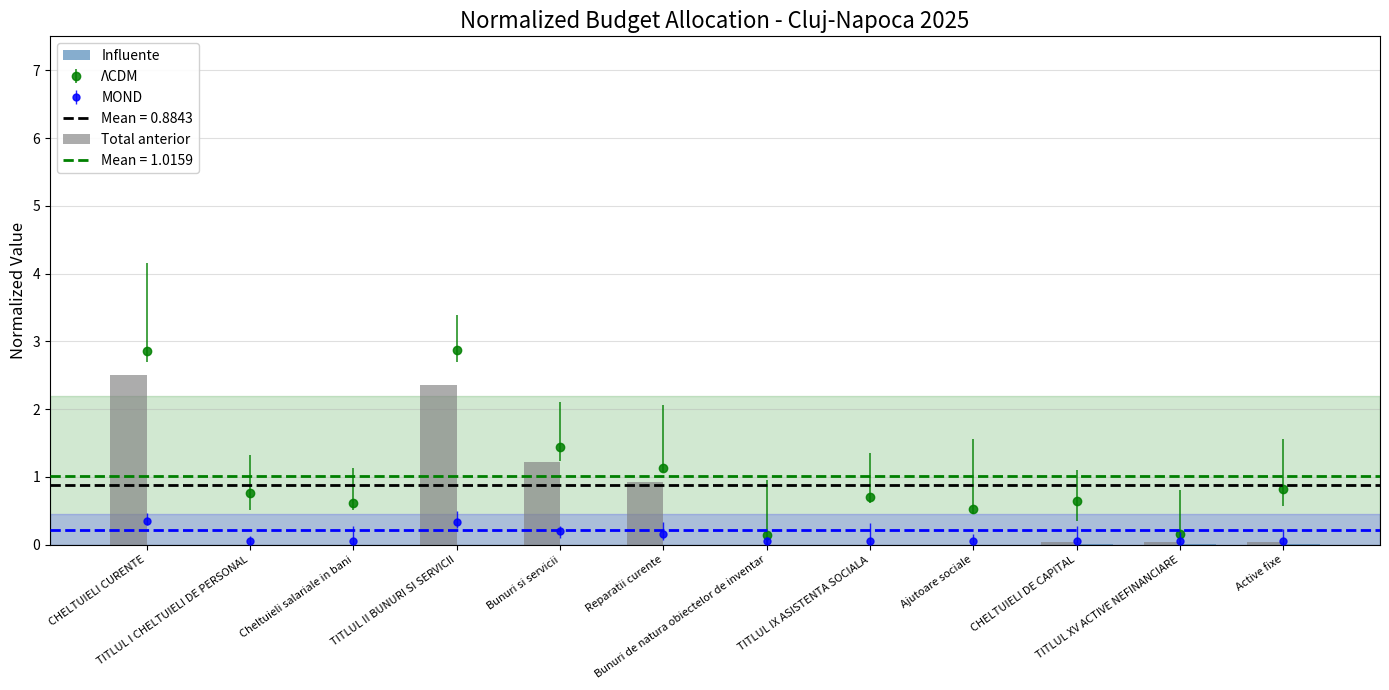

Is it true that Total anterior equals 0.0 at Ajutoare sociale?

True